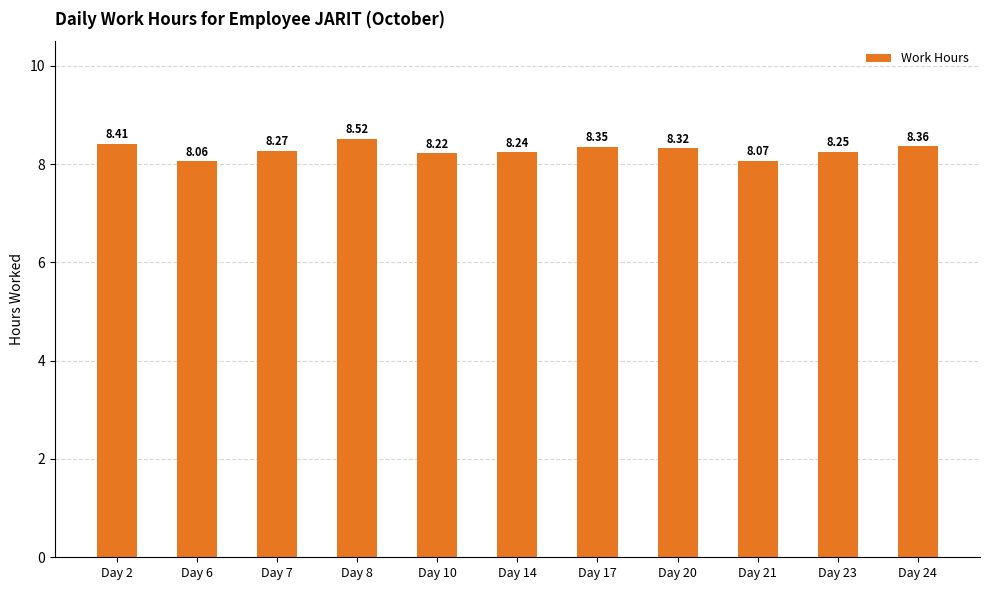

Between Day 20 and Day 17, which is larger?

Day 17